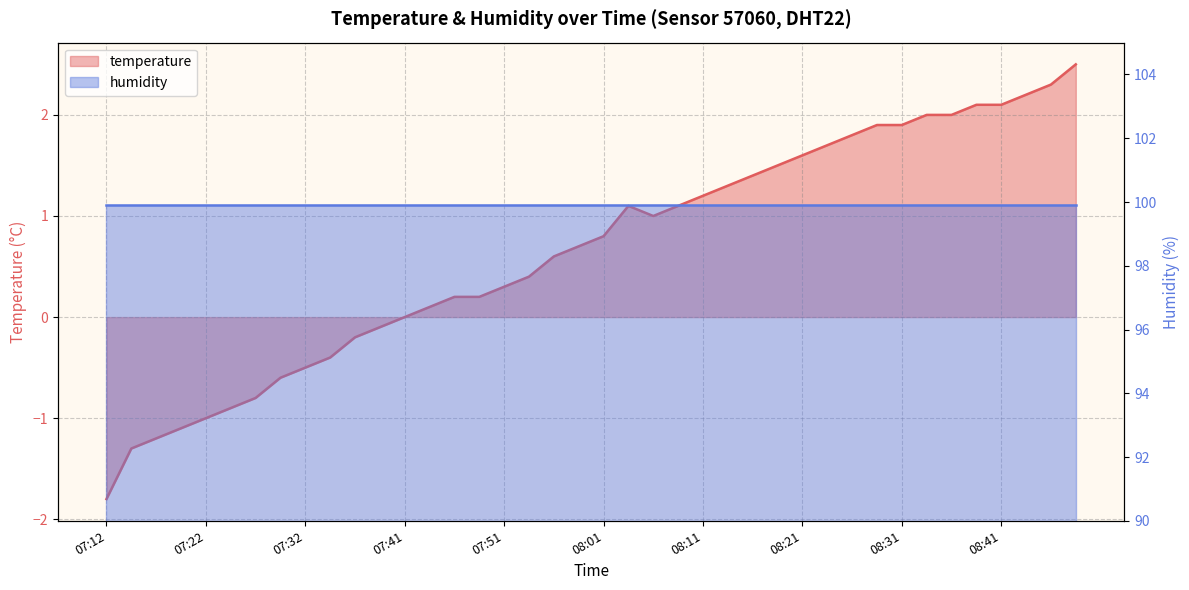

How many data points are less than 0?

12